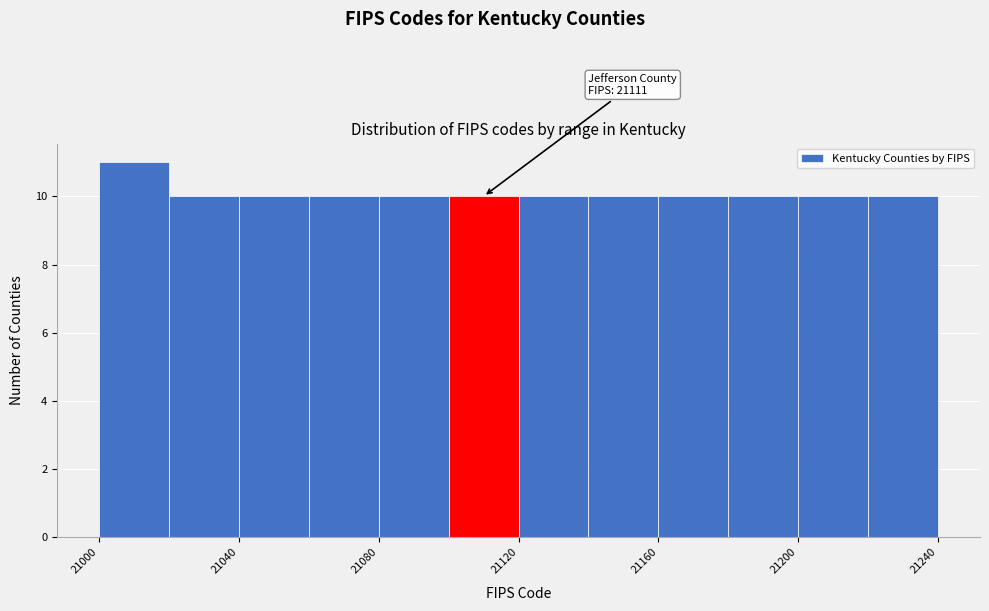

Over which range of the x-axis is the bar tallest?

21000 to 21020